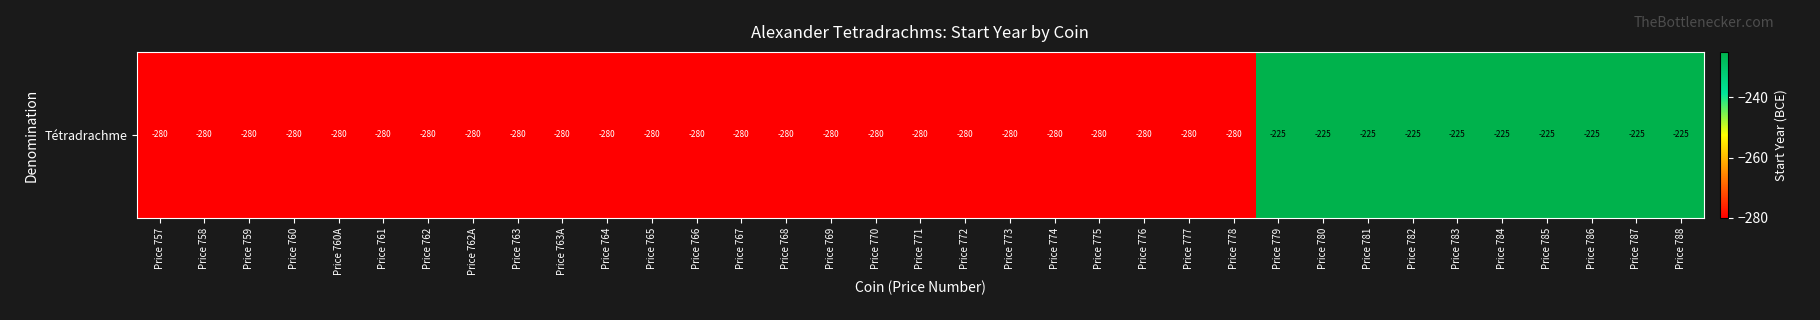

Count the number of categories in the chart.

35